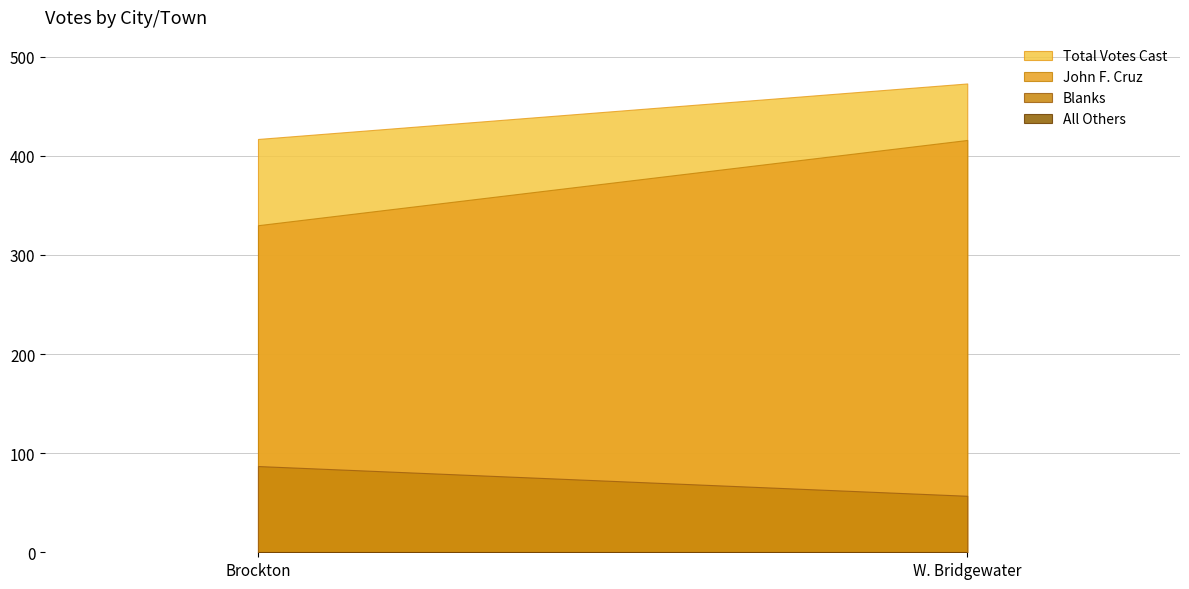

What is the sum of all Total Votes Cast values?

890